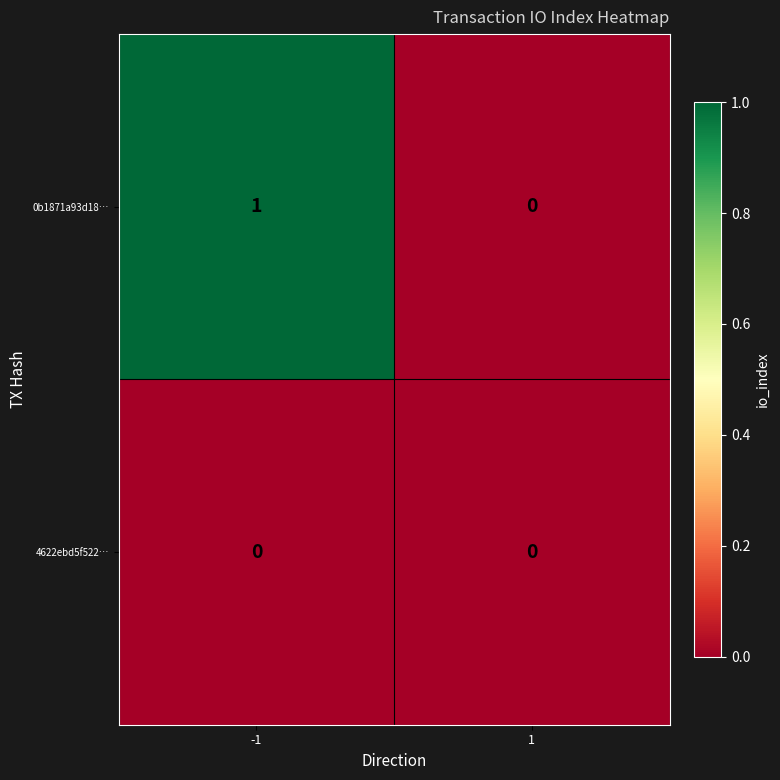

Is the value of 0b1871a93d18… at -1 greater than the value of 4622ebd5f522… at 1?

Yes